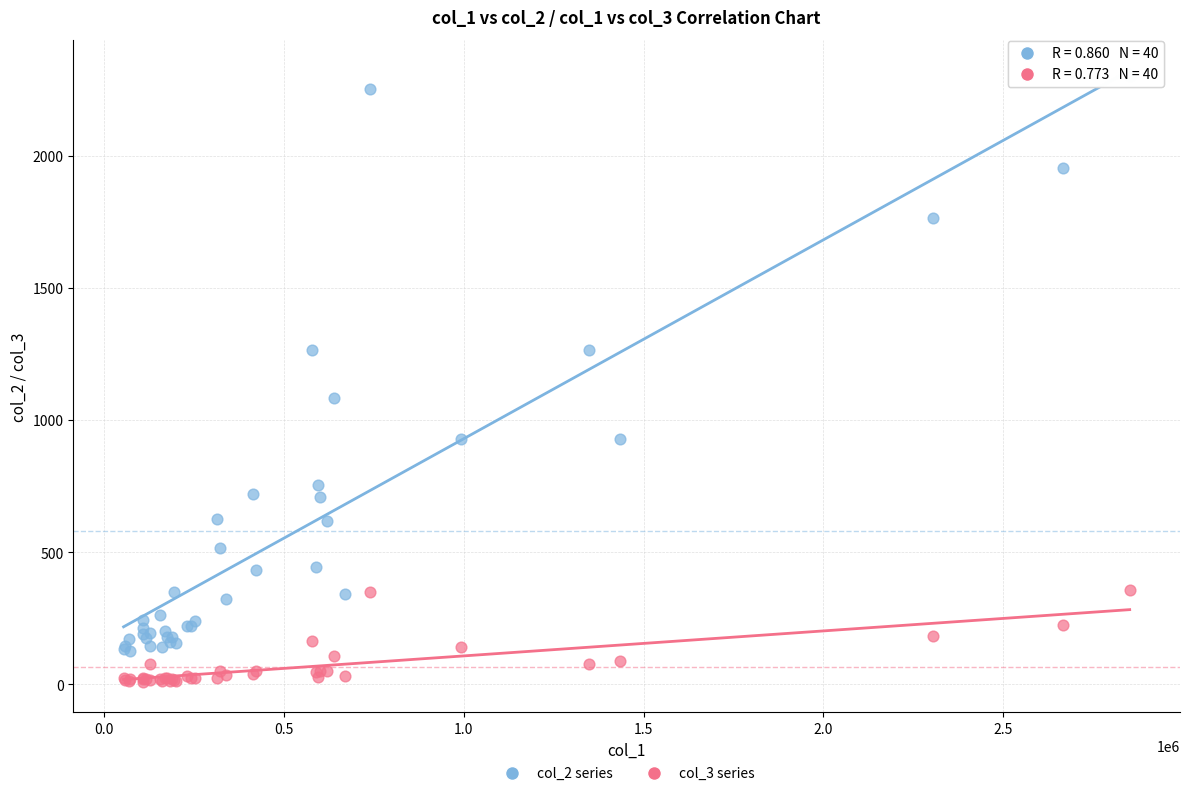

Which series has the largest Y range (max minus min)?

col_2 series